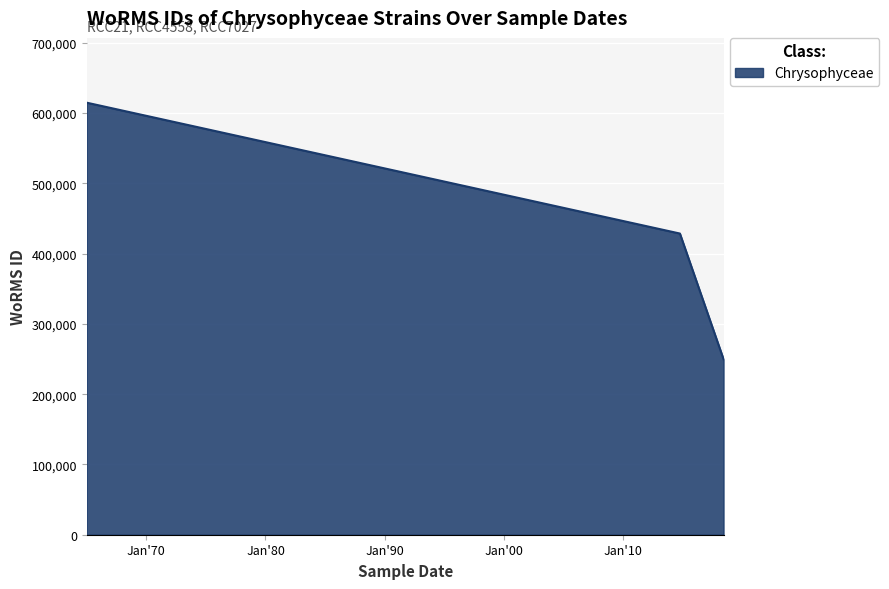

Does the chart have visible grid lines?

Yes